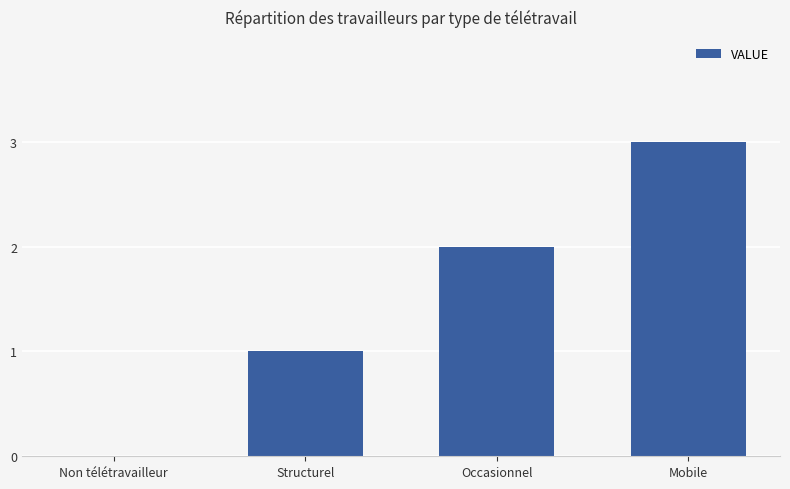

Is it true that the value at Occasionnel is 1?

False